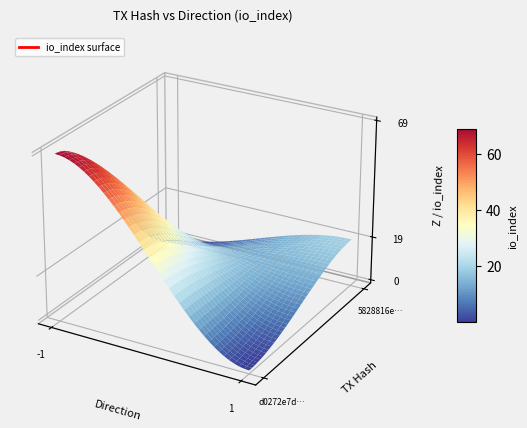

The value of d0272e7d6dcff7423f1ec403ef8214e748a9ccc at direction is -1. True or false?

True